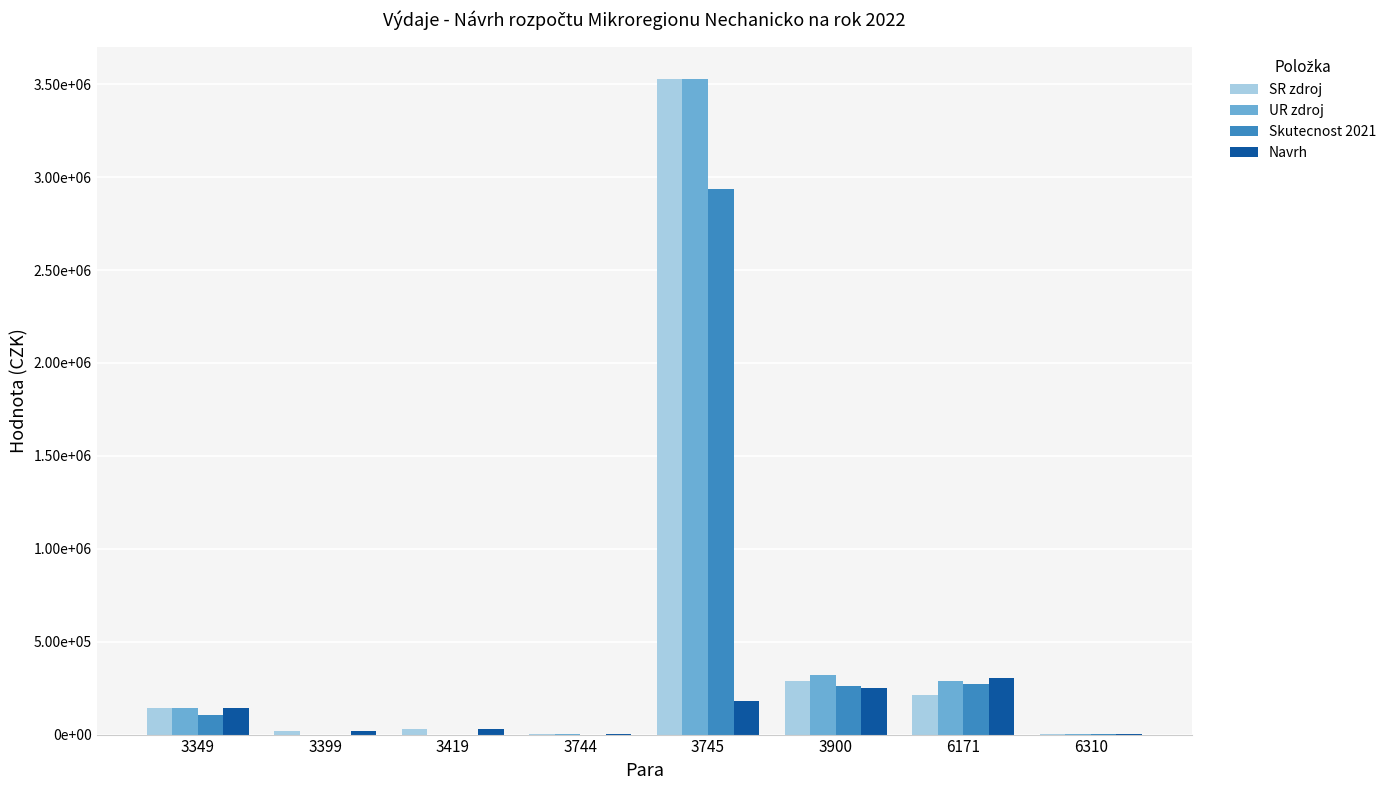

What is the difference between the maximum and minimum values in the Navrh series?

302900.0